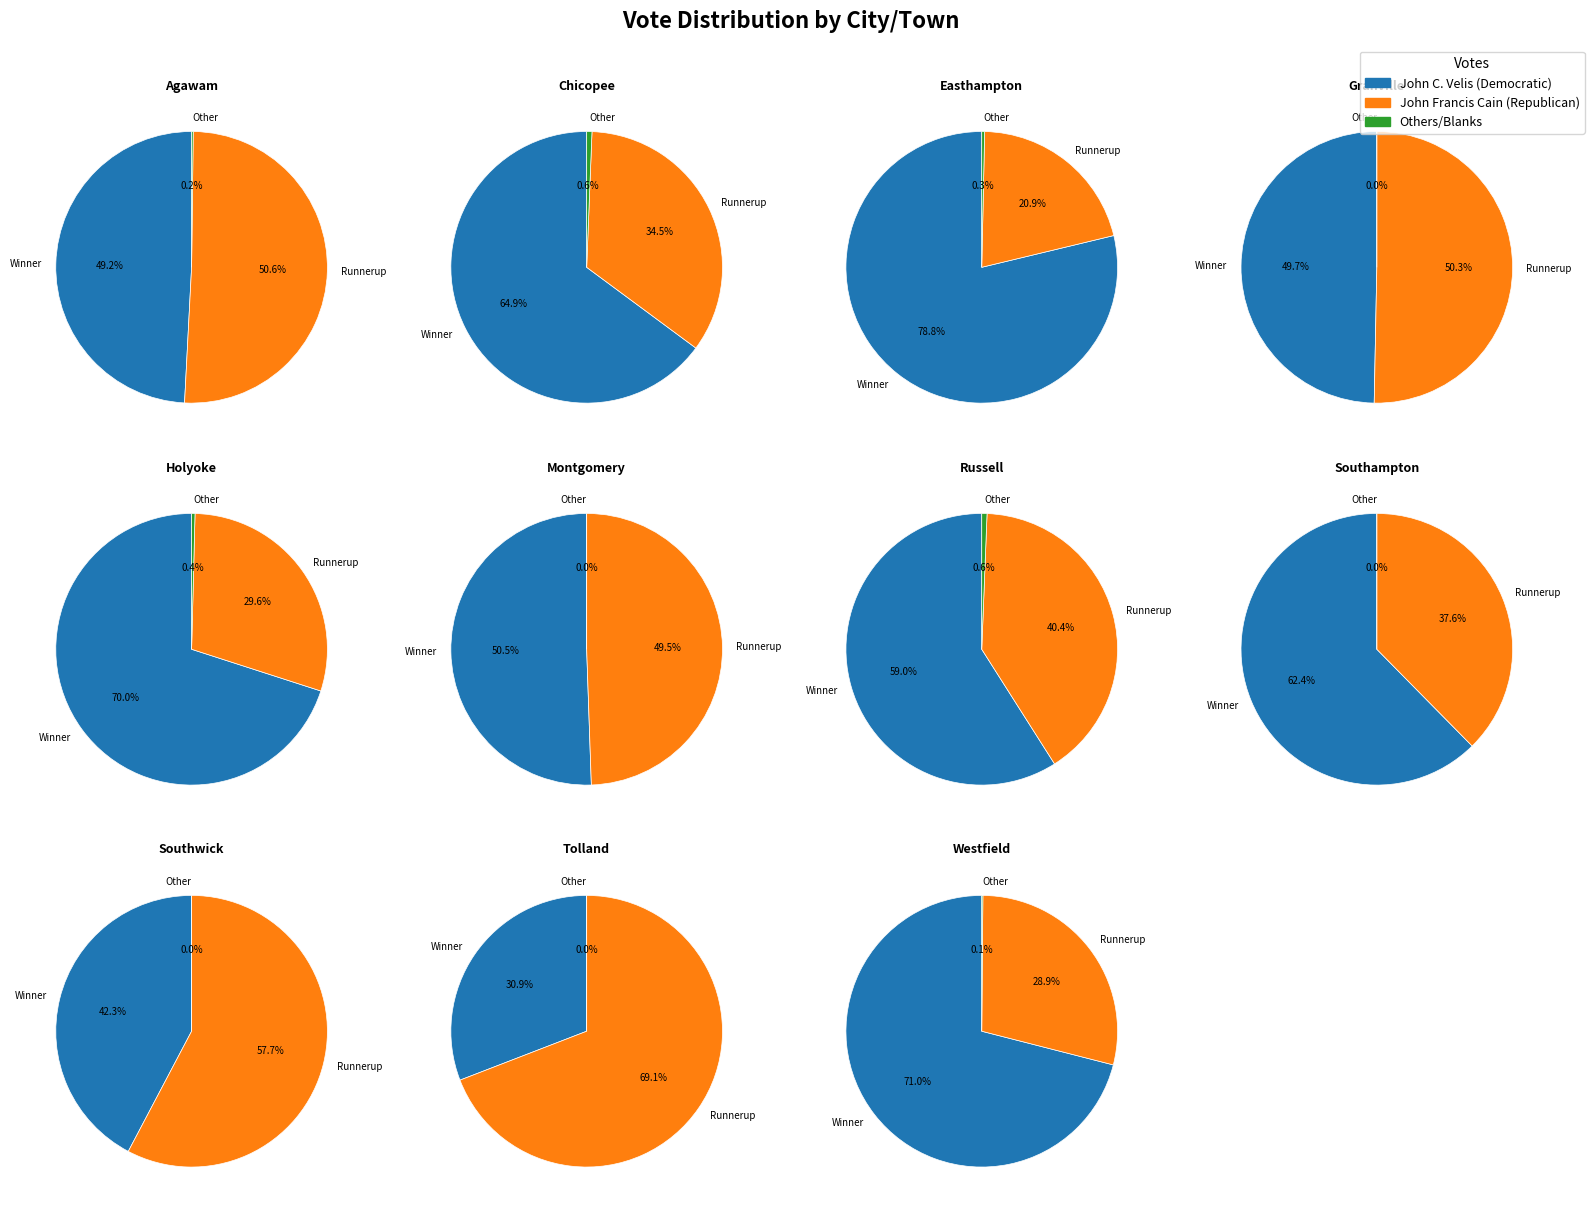

True or false: Southampton accounts for 6% of the total.

True